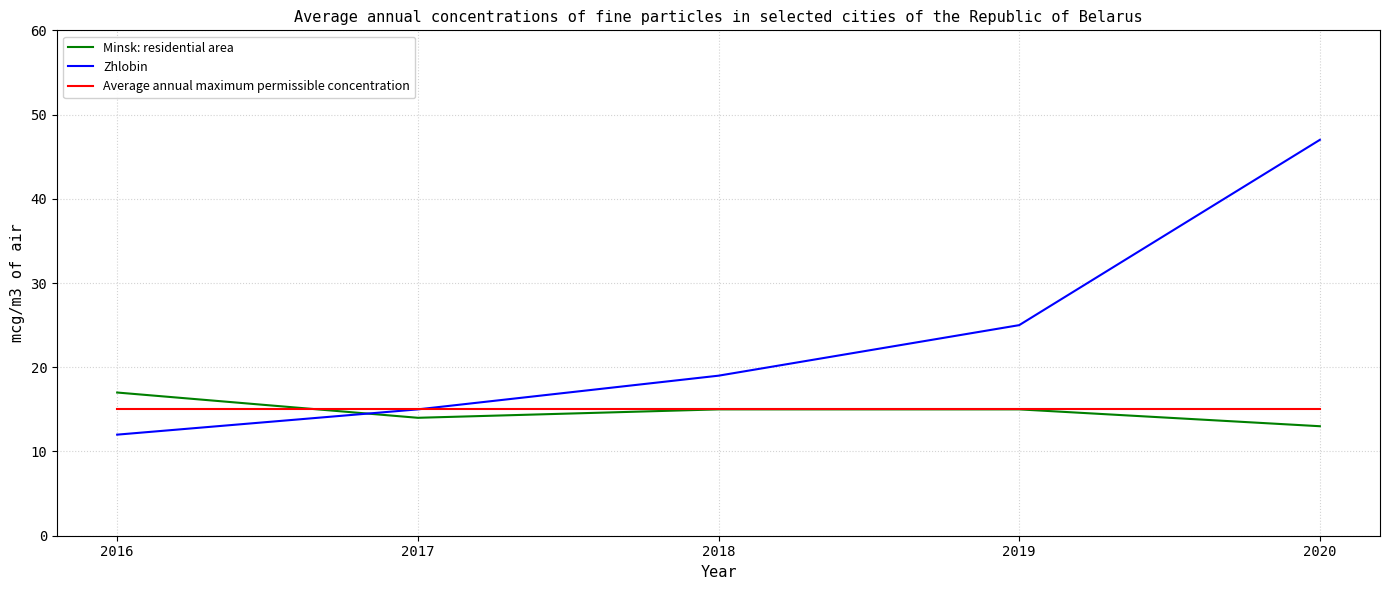

True or false: Zhlobin has a value of 5 at 2018.

False